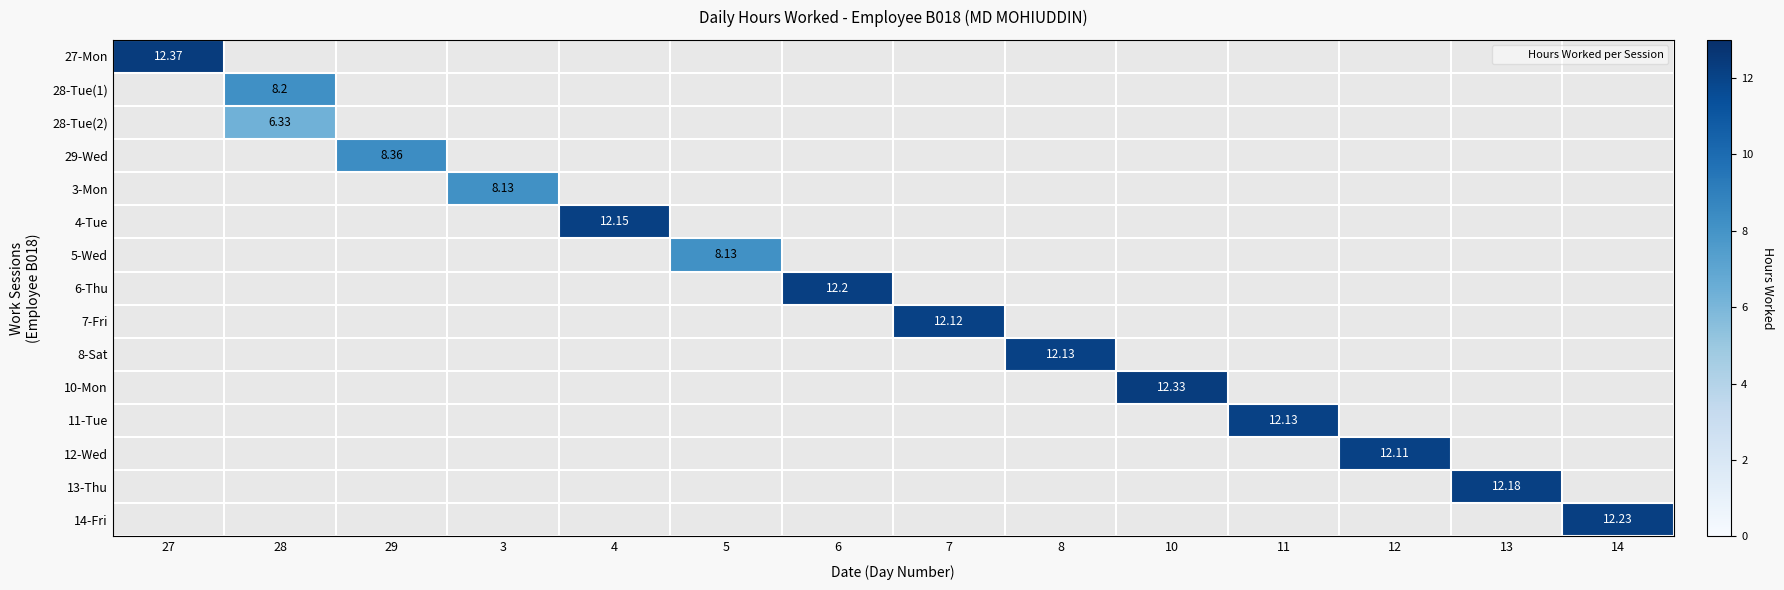

Is it true that 11-Tue equals 0.0 at 4?

True